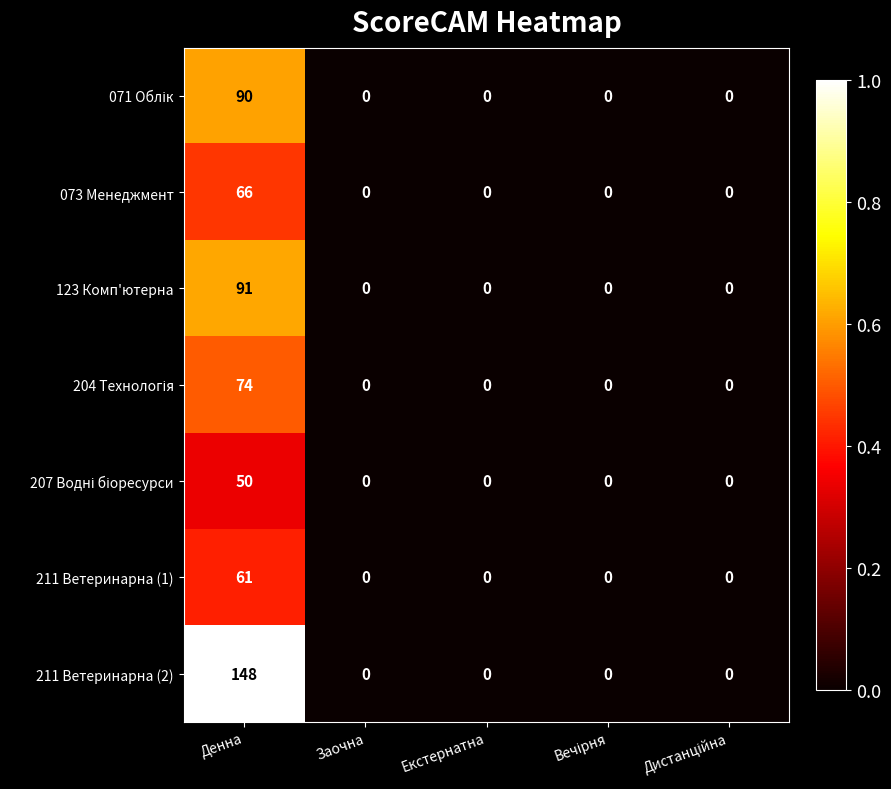

Which series has the largest total across all categories?

211 Ветеринарна (2)